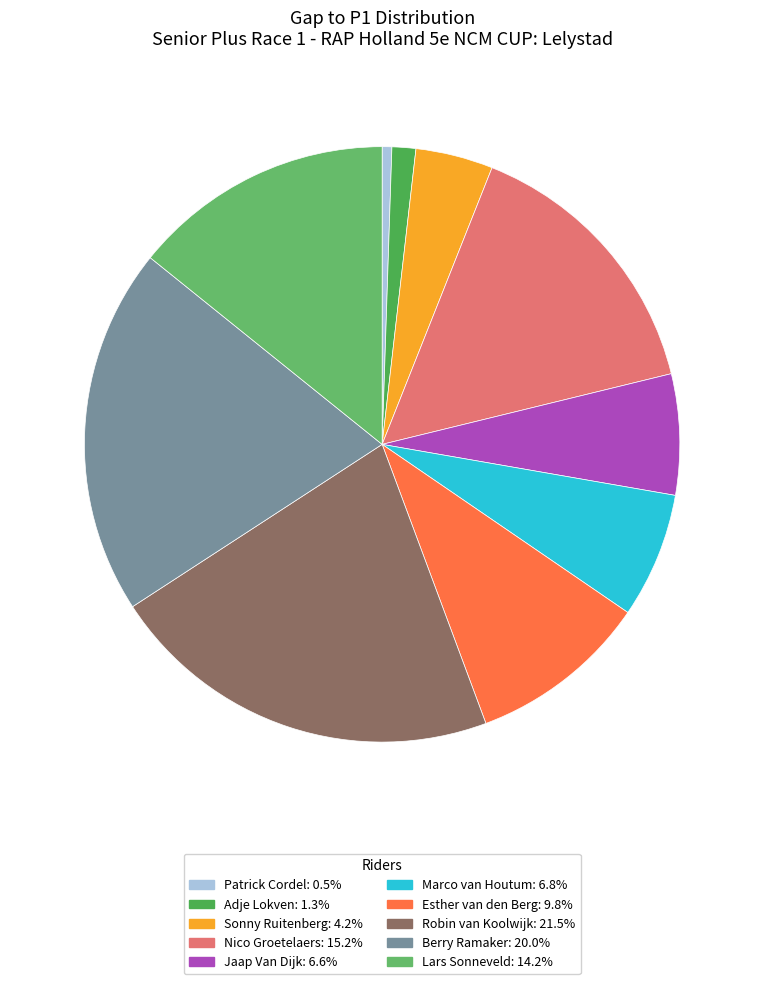

To the nearest percent, what is the combined percentage of Nico Groetelaers and Adje Lokven?

17%